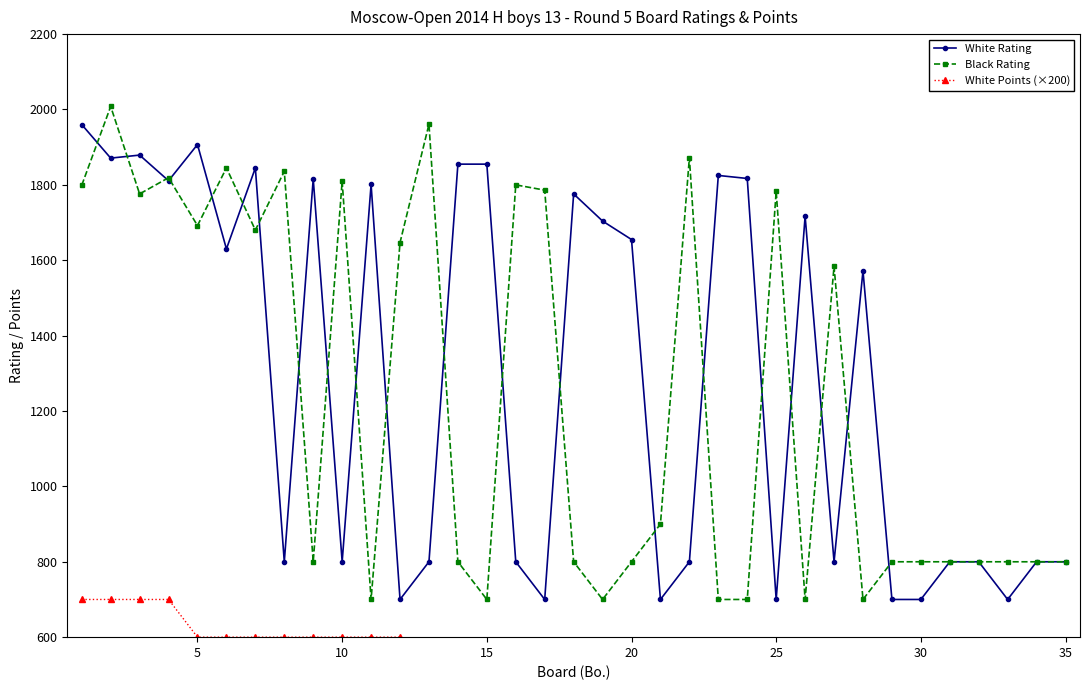

True or false: Black Rating and White Points (×200) cross at least once.

False